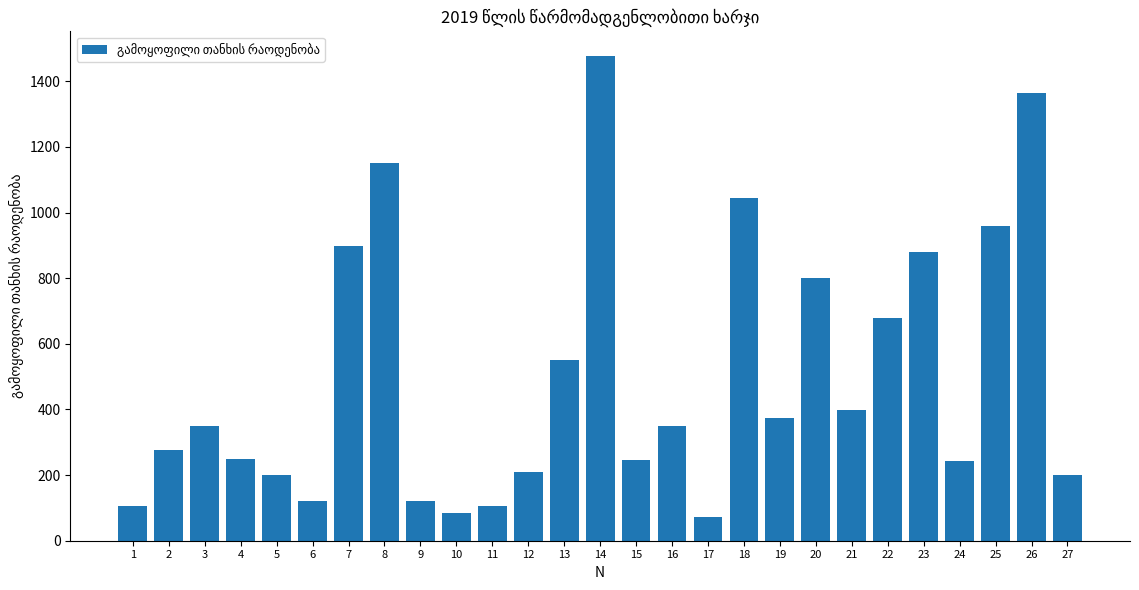

What is the value of the 18th bar from the left?

1043.9